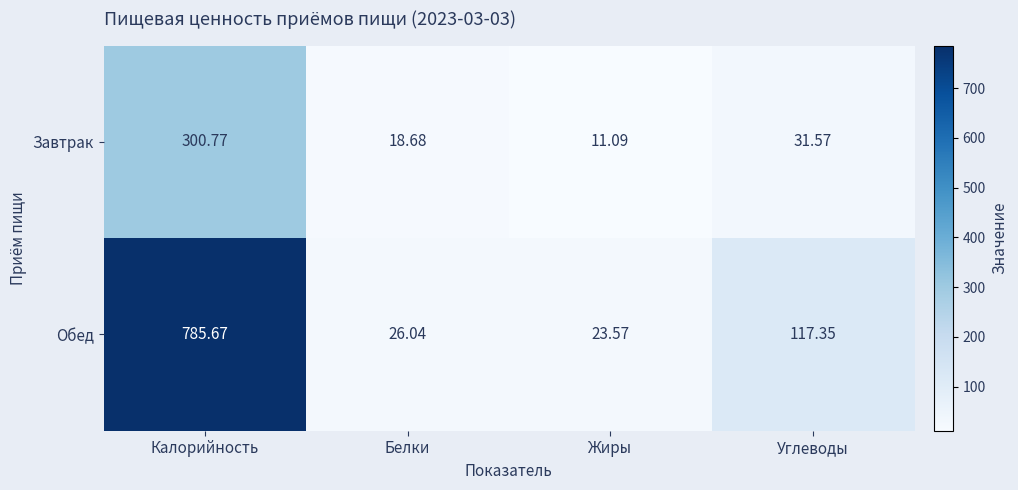

At which label does Обед reach its peak?

Калорийность